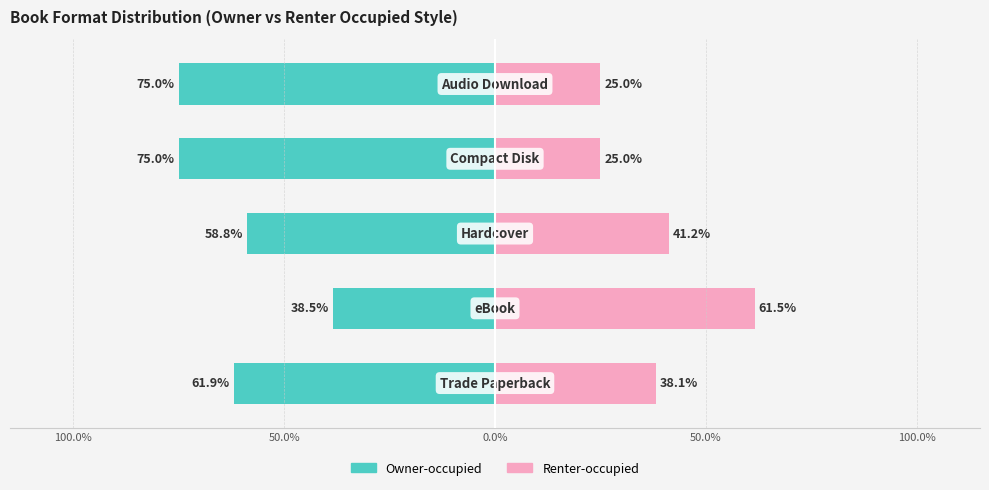

Reading right to left, what are all the values shown in this chart?

Owner-occupied: -75.0	-75.0	-58.8	-38.5	-61.9
Renter-occupied: 25.0	25.0	41.2	61.5	38.1